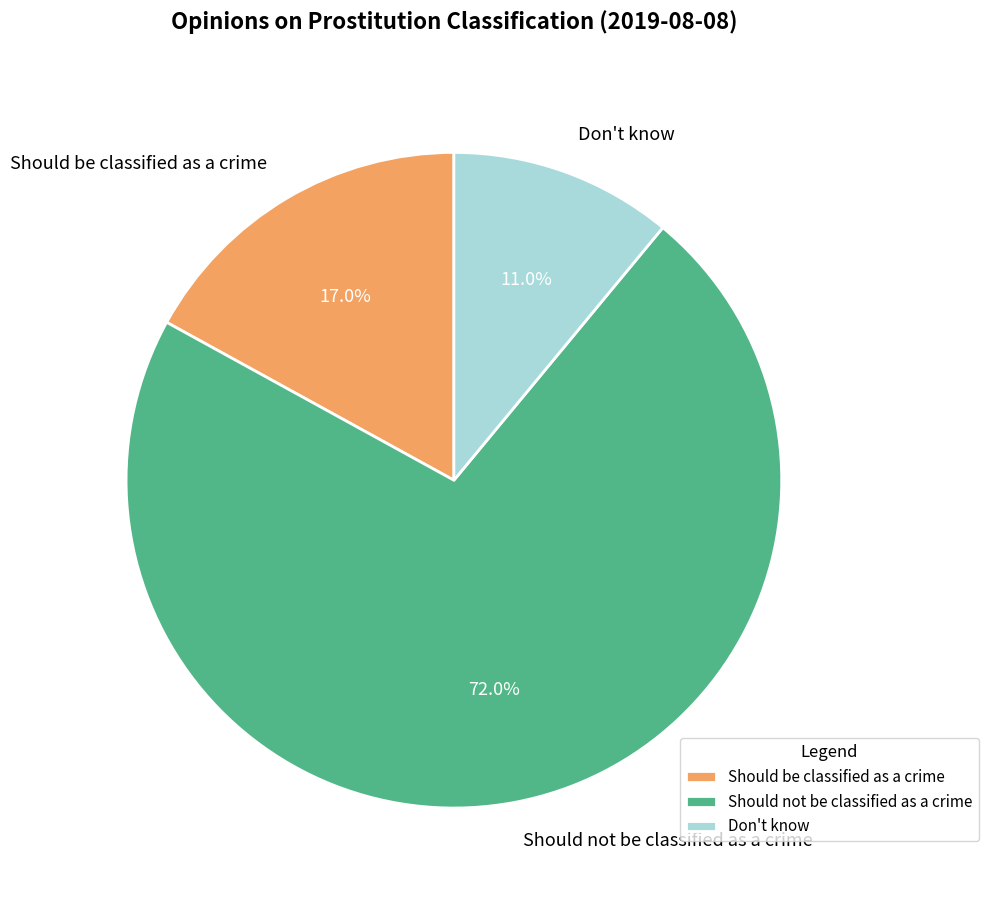

Count the number of slices in the pie.

3